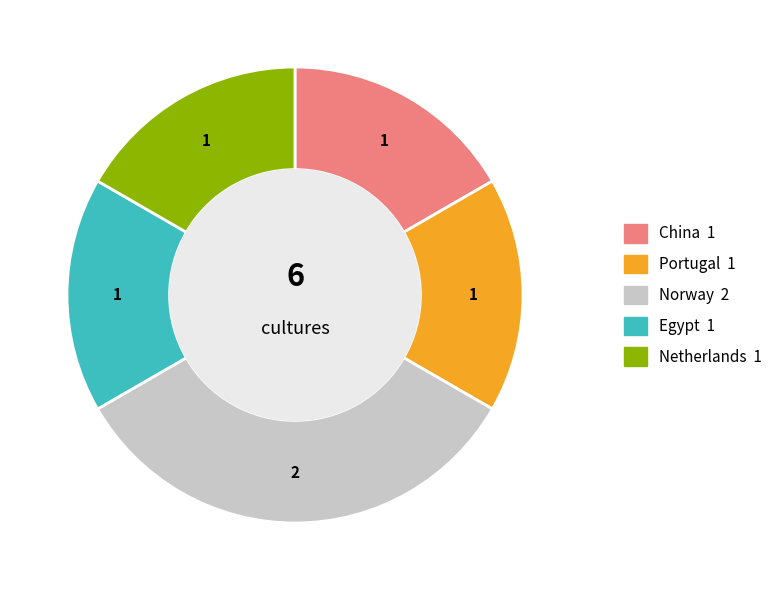

Does any single category account for the majority?

No